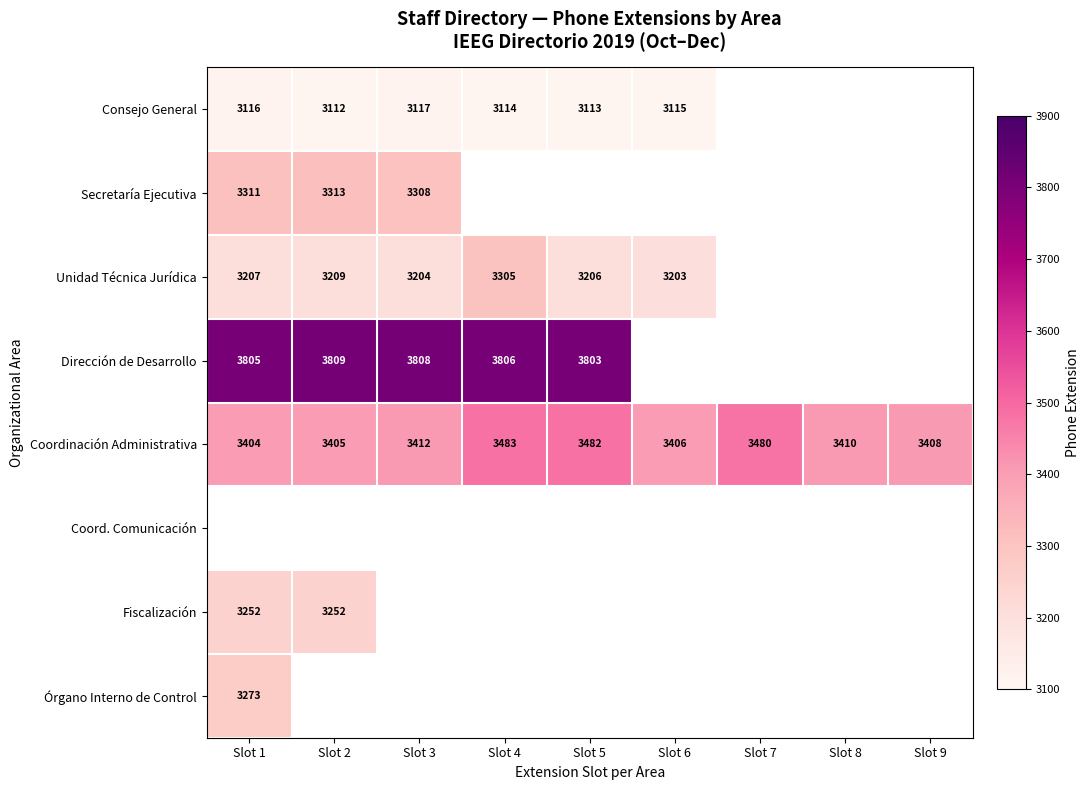

At which label is Coordinación Administrativa closest to 3443?

Slot 3